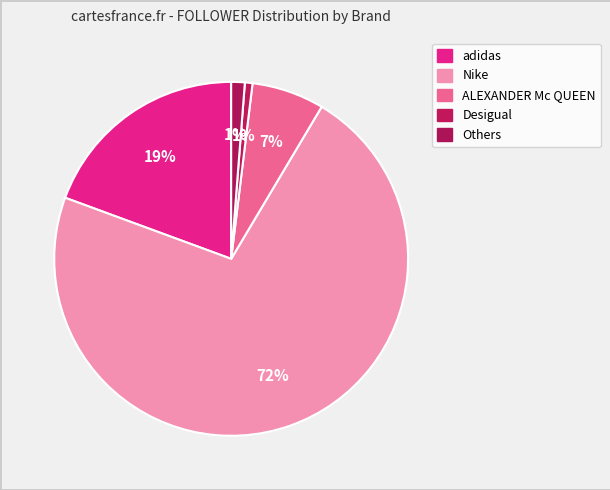

Is there any slice that represents more than half of the pie?

Yes